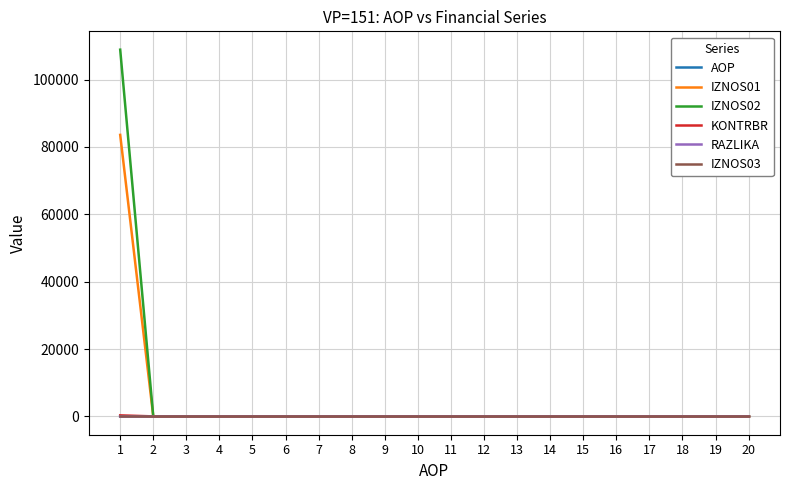

Which series has the largest range (max minus min)?

IZNOS02